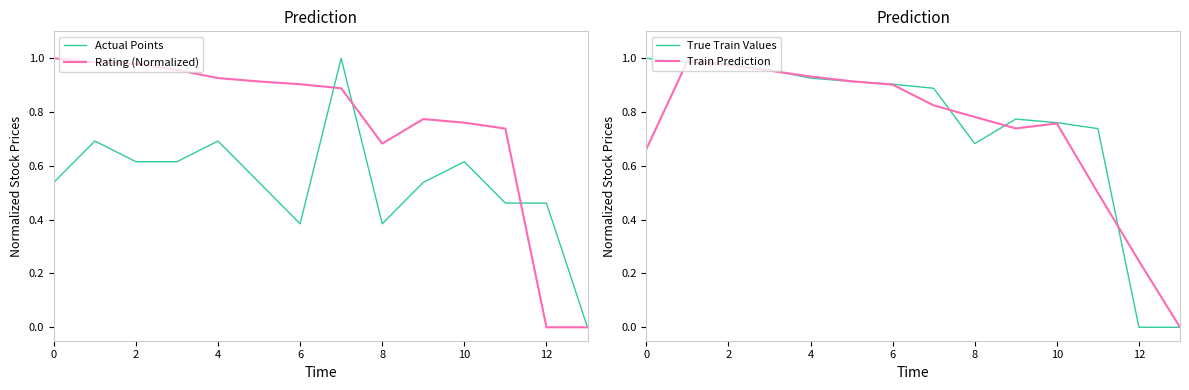

The True Train Values series shows -0.4 at 12. True or false?

False